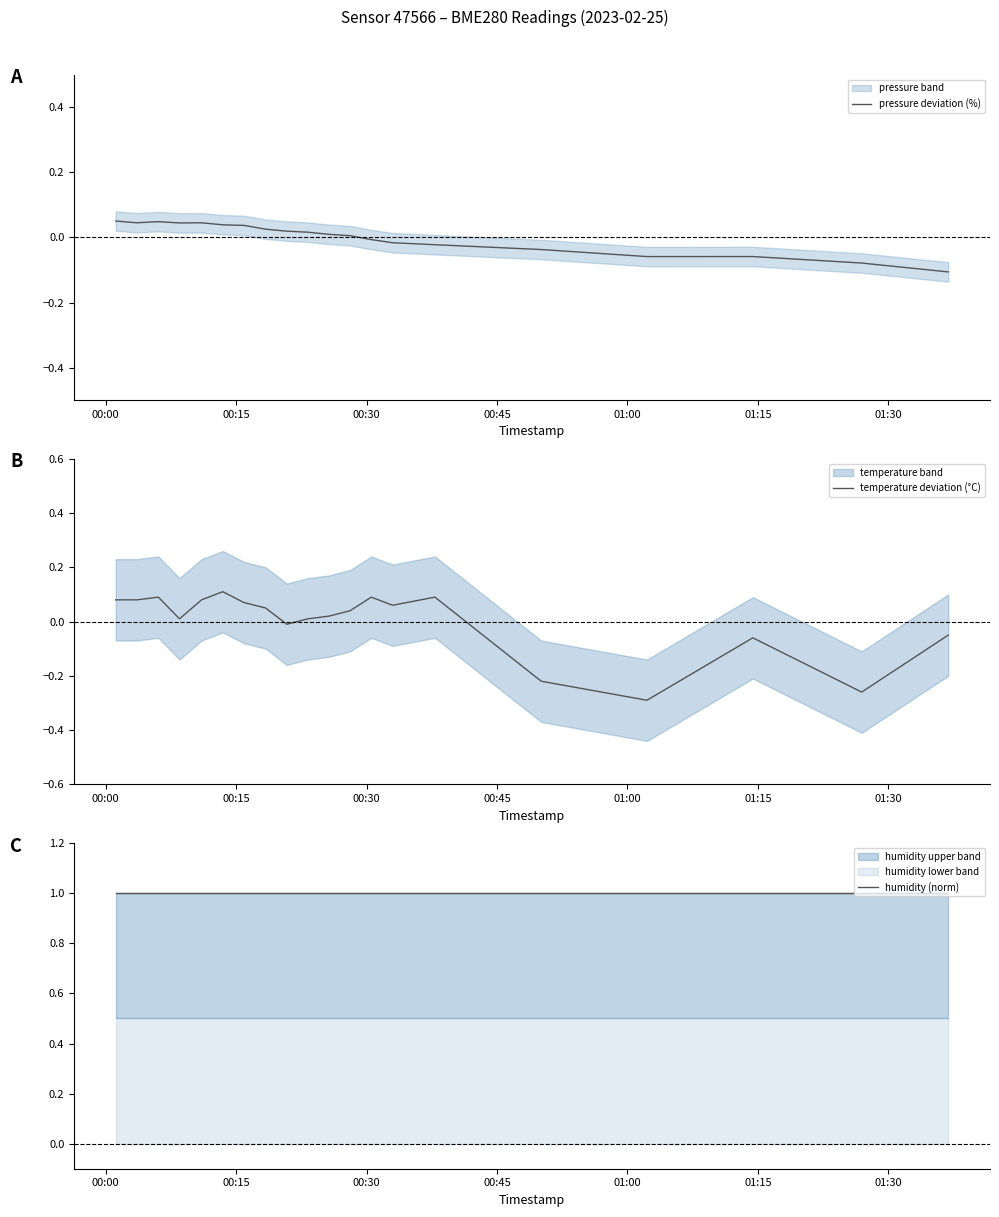

Is this an area chart (filled region under the line)?

No